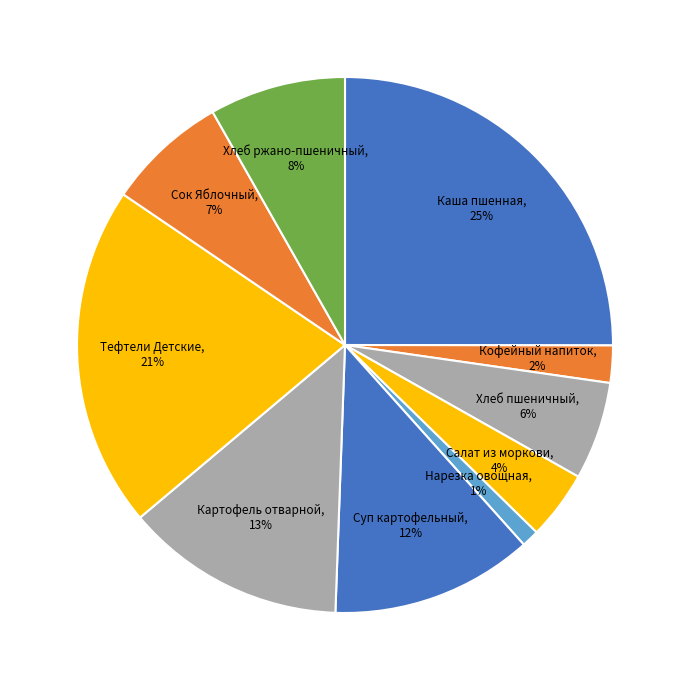

How many slices are in this pie chart?

10